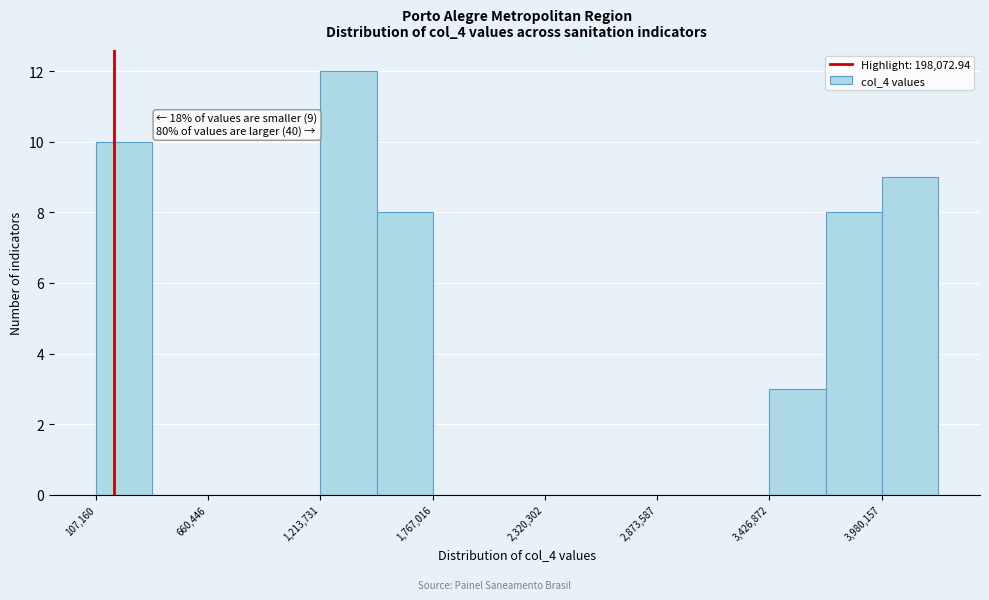

Around what value on the x-axis is the tallest bar? Give the approximate position of its centre, as read against the axis.

1400000